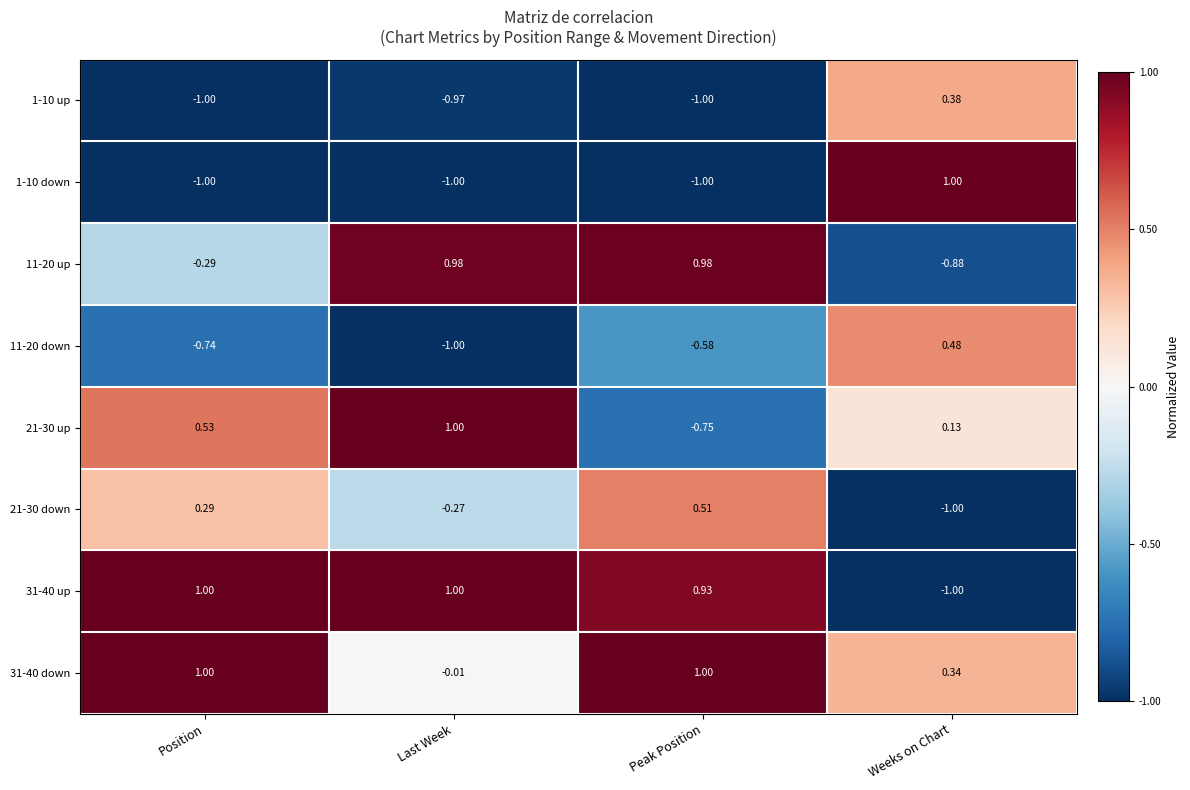

Is the value of 11-20 down at Weeks on Chart greater than the value of 11-20 up at Peak Position?

No